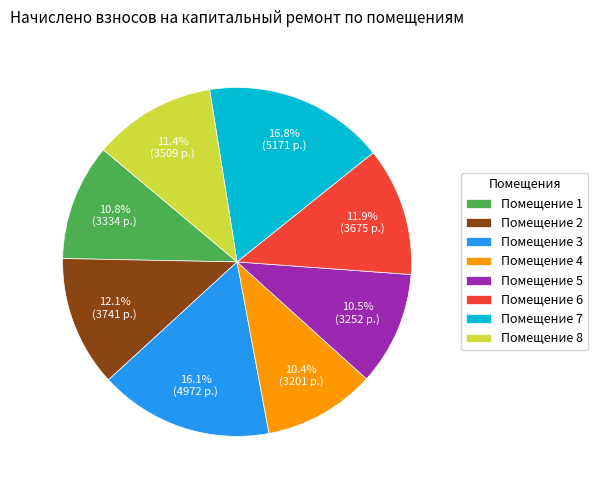

Is there a majority slice in this chart?

No